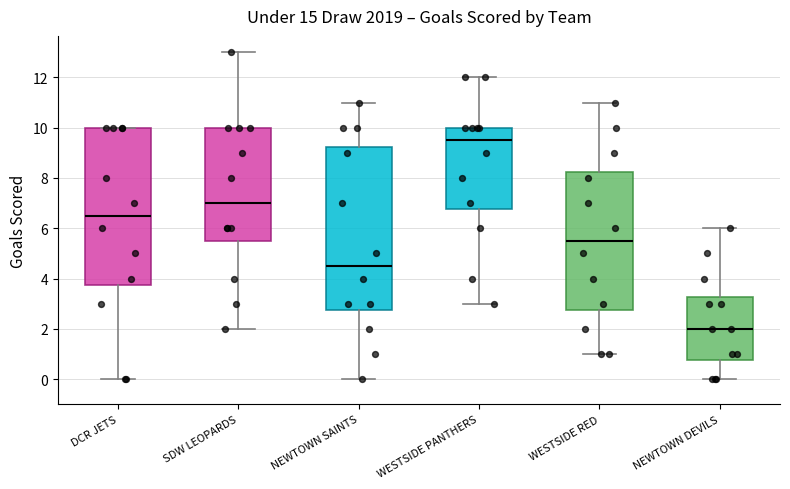

Comparing the boxes themselves (not the whiskers), which one is the tallest?

NEWTOWN SAINTS